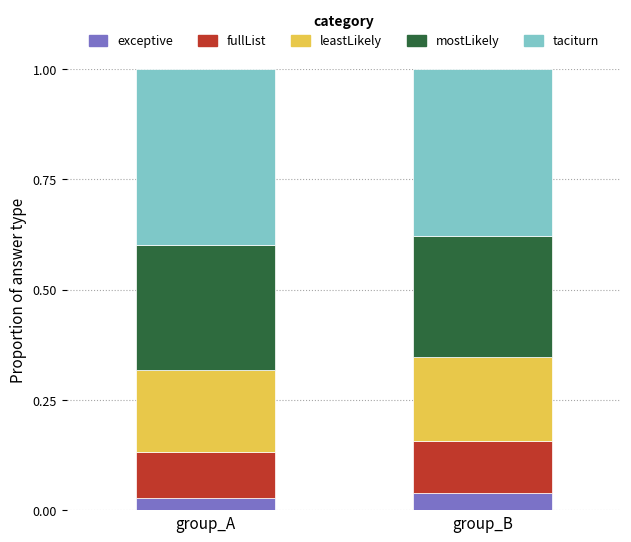

What is the sum of all leastLikely values?

0.4